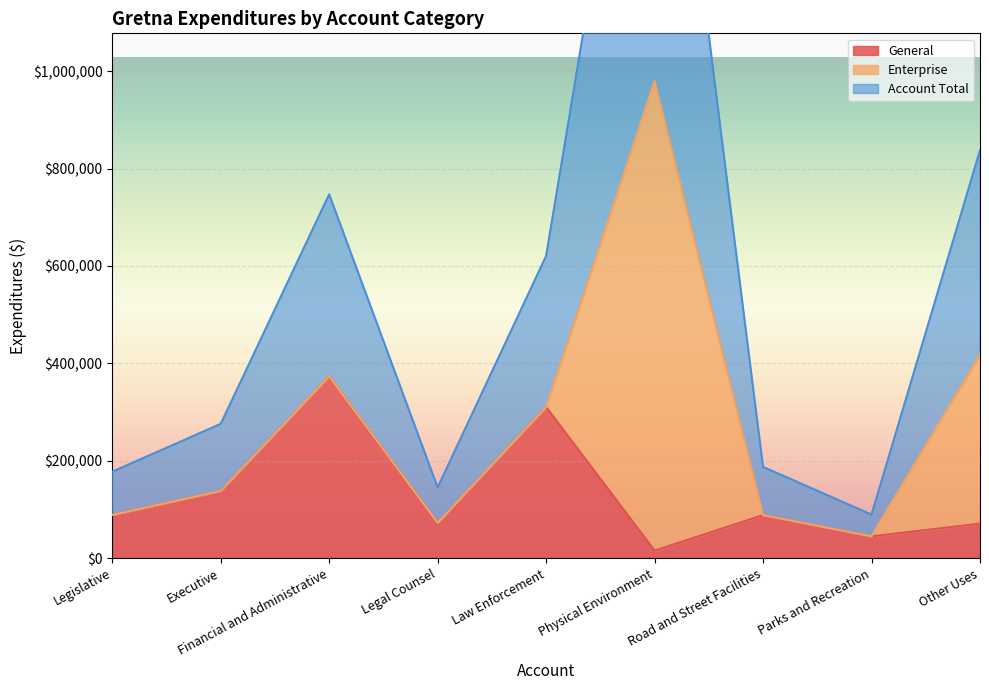

What value does the Account Total series have at Executive?

275664